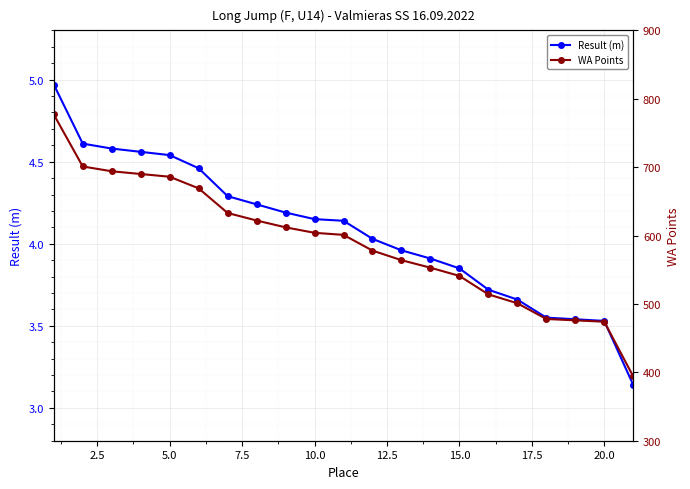

How many values in the Result (m) series exceed 4?

12